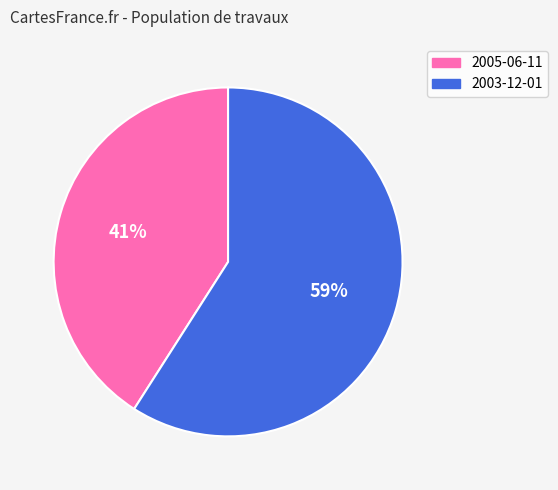

Which category accounts for the majority?

2003-12-01